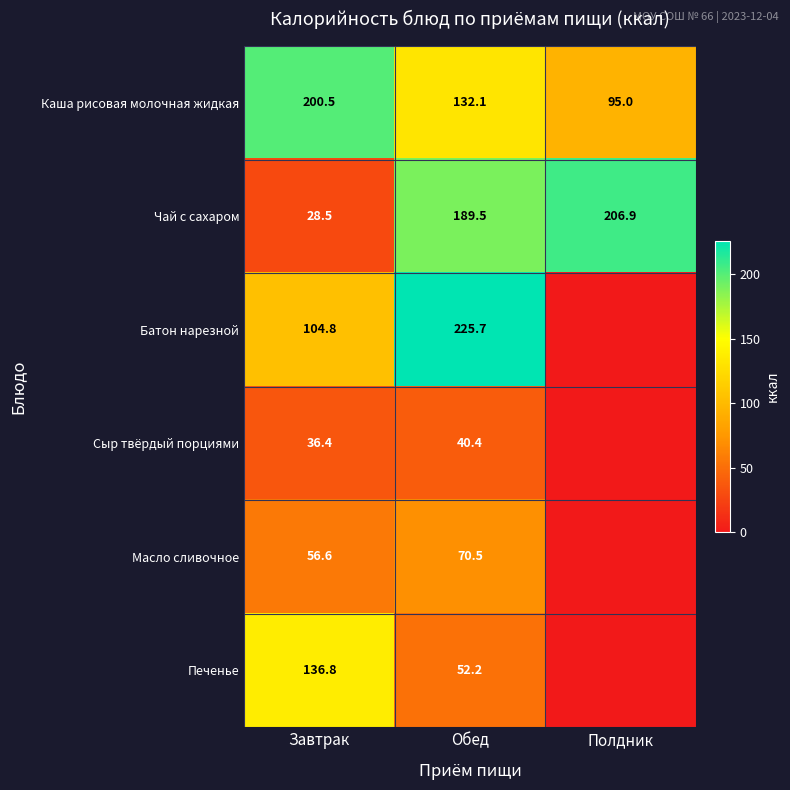

What is the greatest value displayed?

225.7